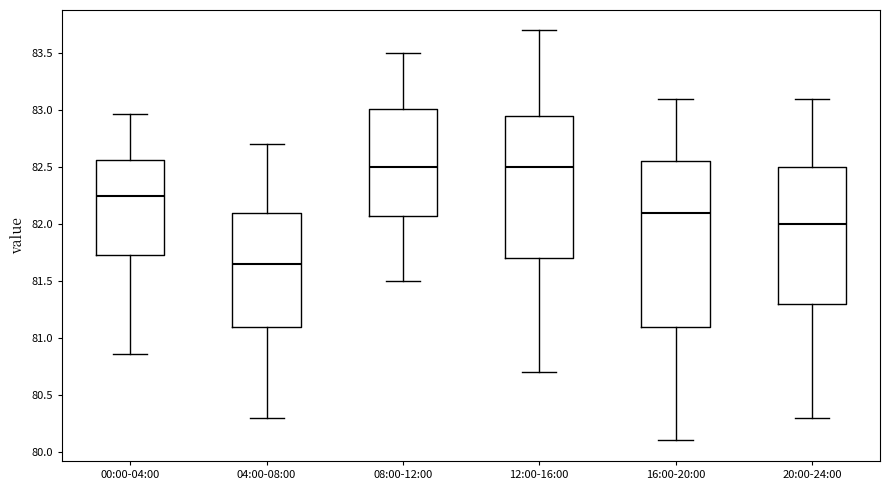

Which box is the tallest, from its lower edge to its upper edge?

16:00-20:00